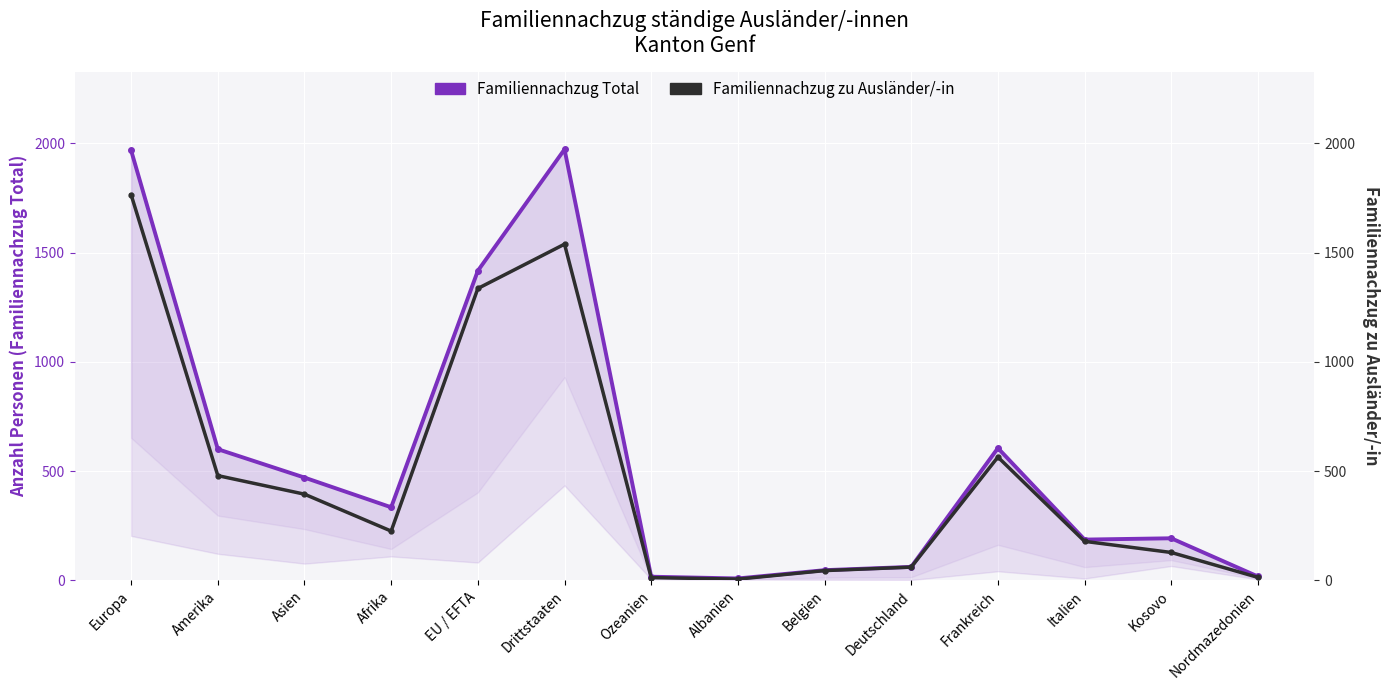

Where does the Familiennachzug zu Ausländer/-in series first go above 225?

Europa